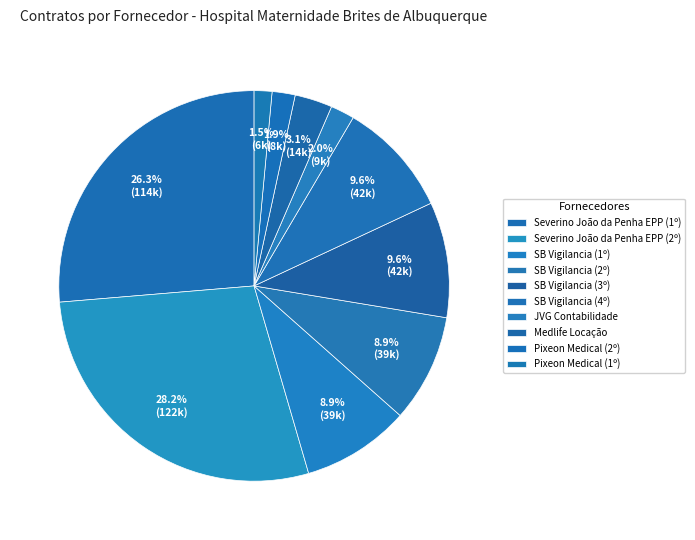

Count the number of slices in the pie.

10